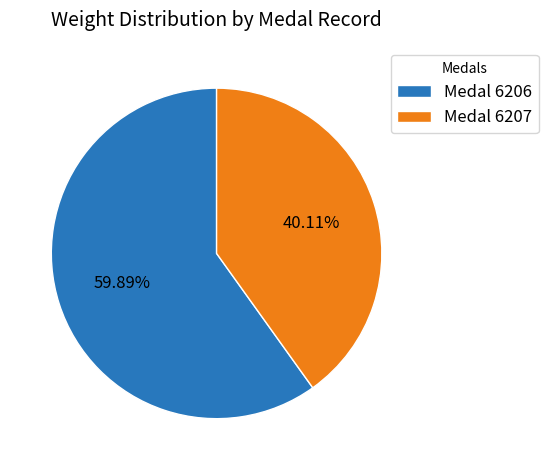

To the nearest percent, what is the difference between the Medal 6206 and Medal 6207 slice percentages?

20%